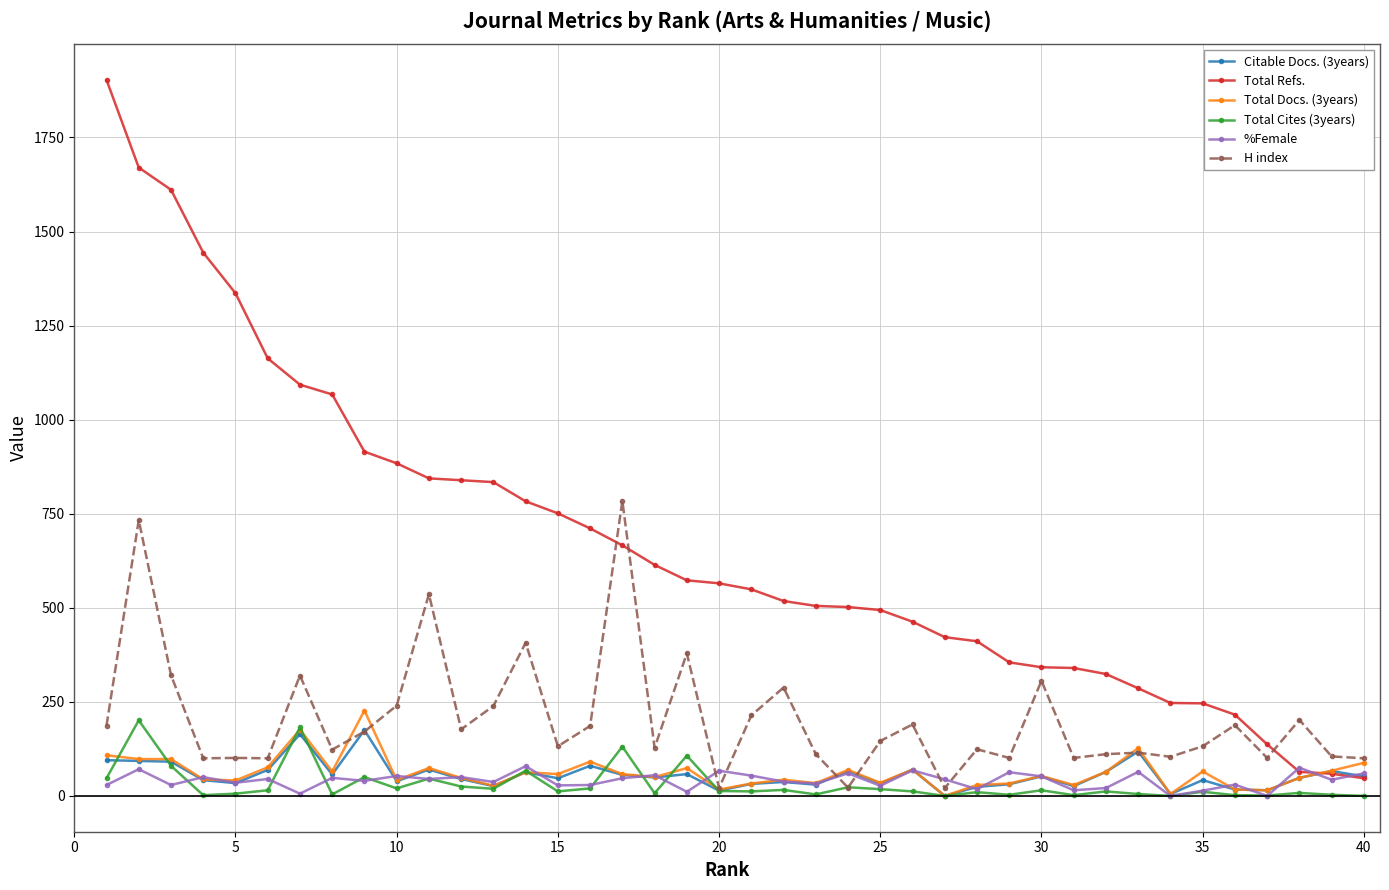

Which series has the largest total across all categories?

Total Refs.